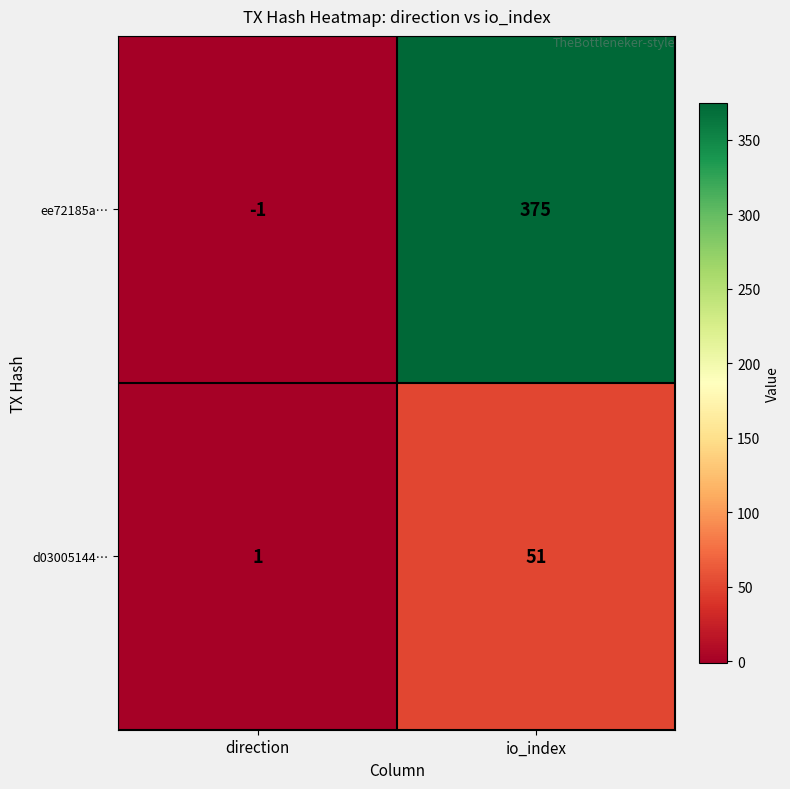

At which category is the sum across all series the highest?

io_index